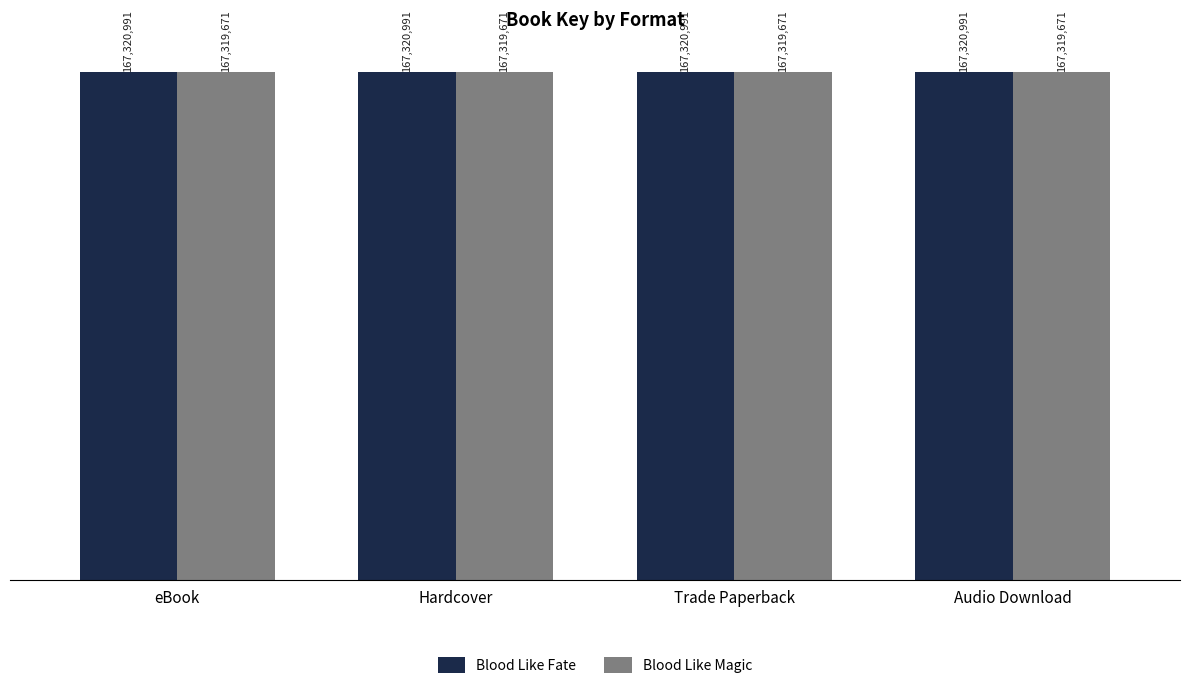

Are the bars grouped side by side (vs. stacked)?

Yes